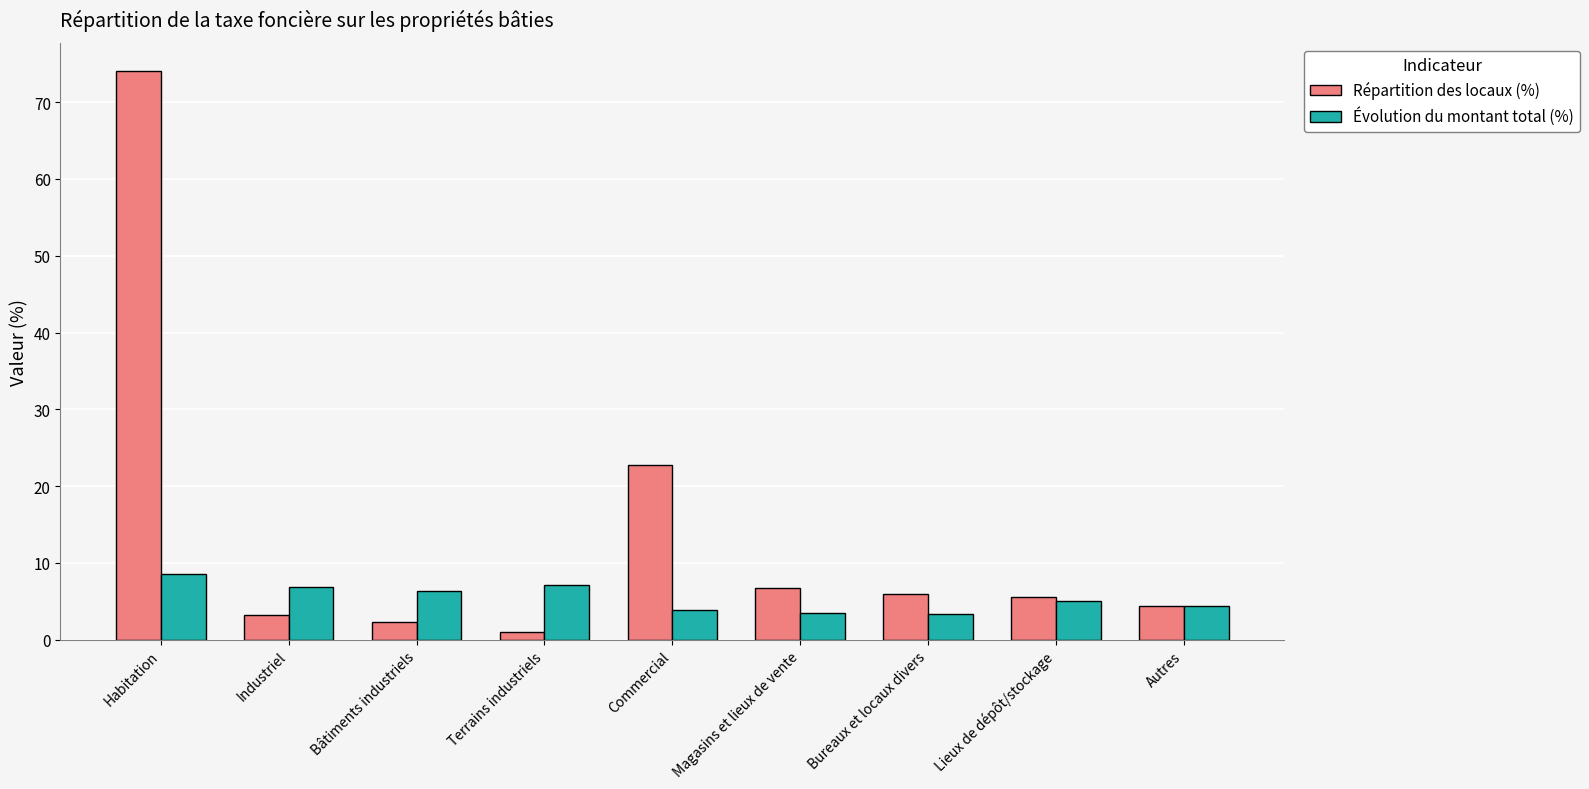

What is the value of the Évolution du montant total (%) bar at the 6th from the left?

3.5